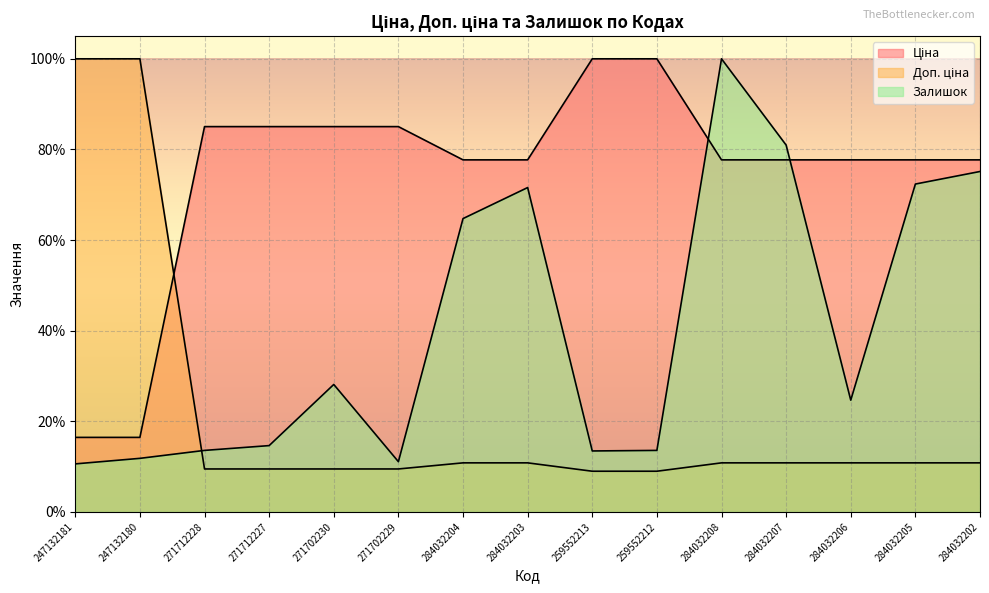

List the labels in order of Ціна value, smallest first.

247132181, 247132180, 284032204, 284032203, 284032208, 284032207, 284032206, 284032205, 284032202, 271712228, 271712227, 271702230, 271702229, 259552213, 259552212